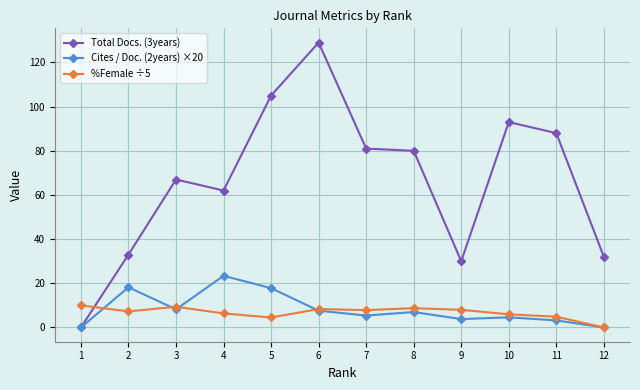

True or false: %Female ÷5 has more than 2 points higher than both neighbors.

True